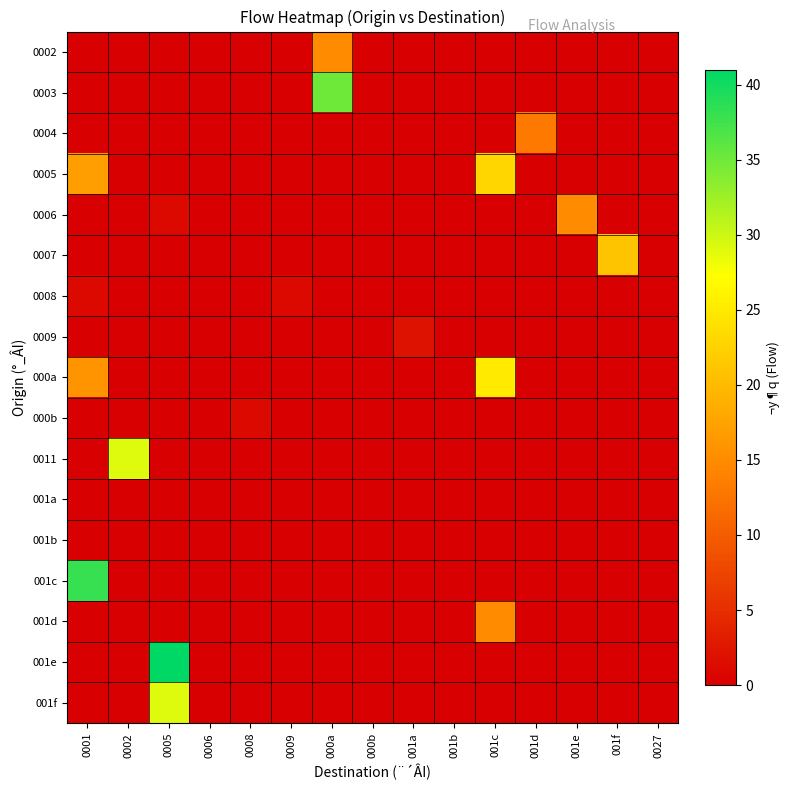

What is the difference between the highest and lowest values at 001c?

25